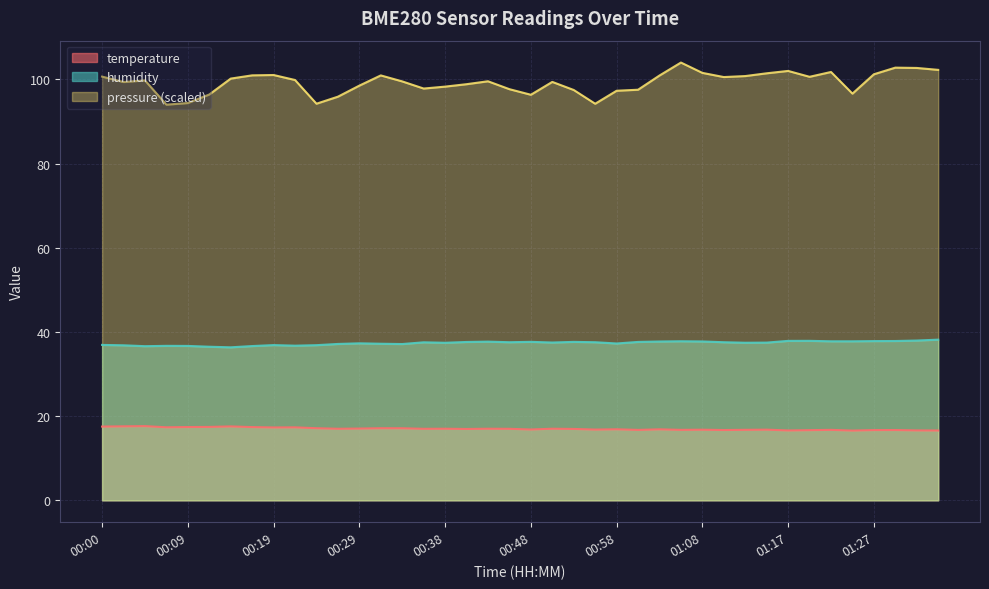

The temperature series shows 17.4 at 00:09. True or false?

True